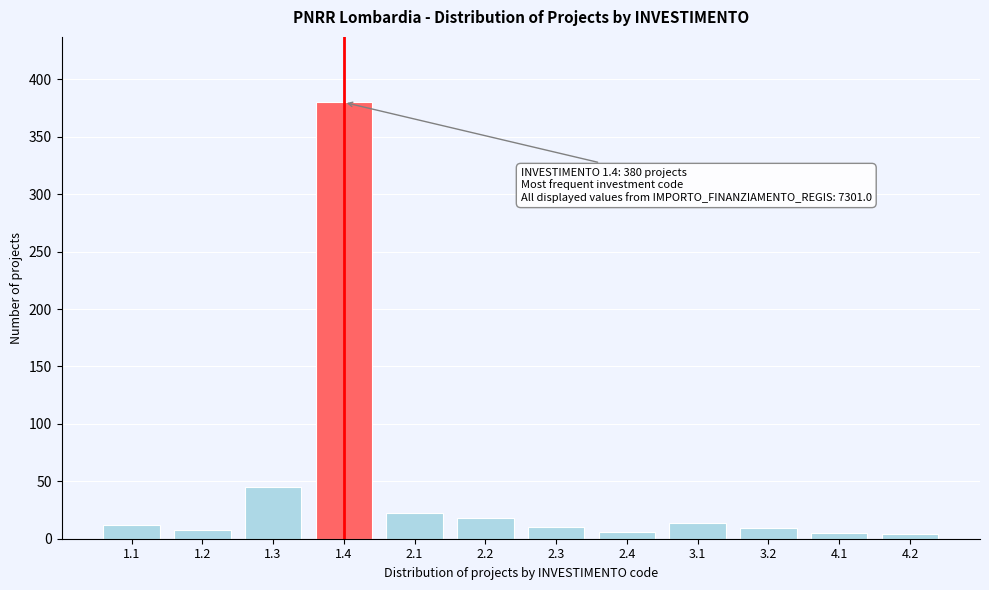

The value at 2.3 is 10. True or false?

True